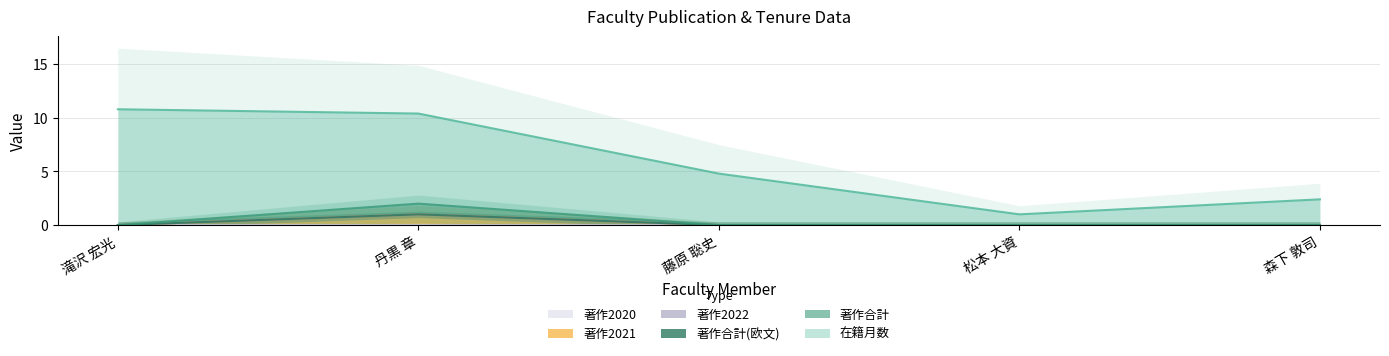

Which category has the lowest value across all series?

滝沢 宏光